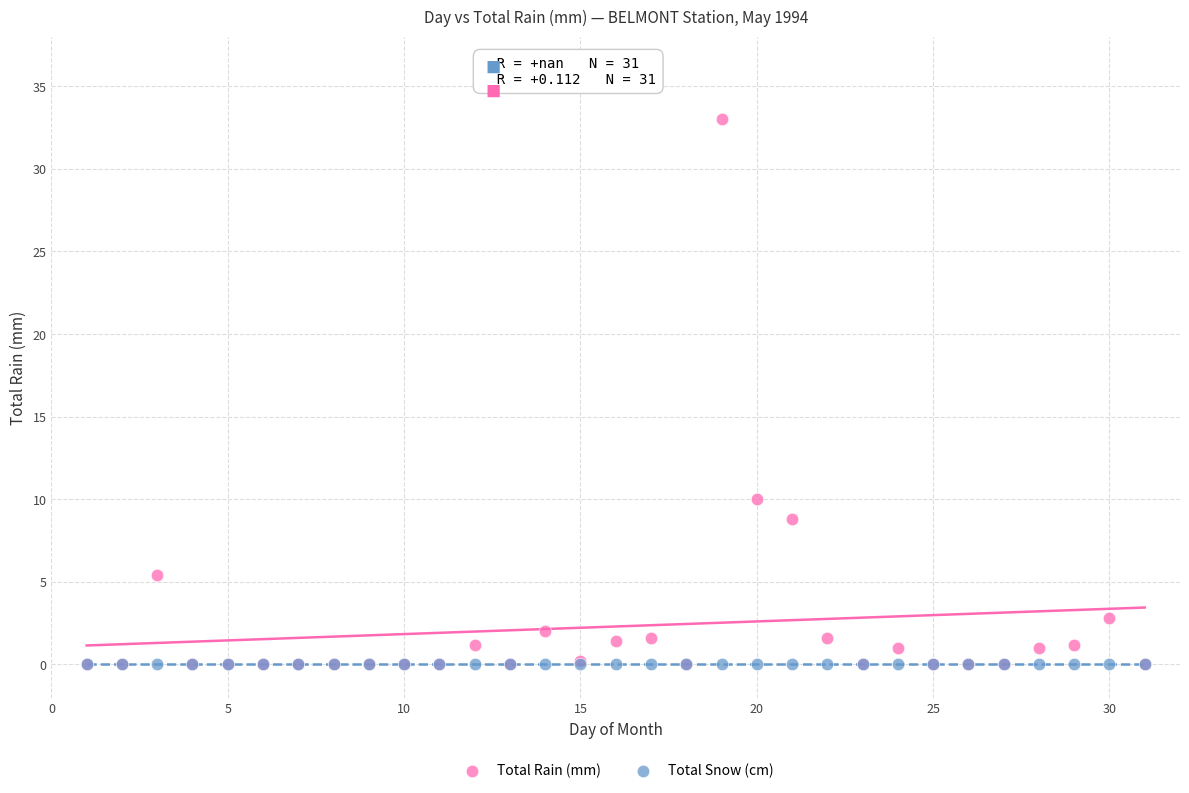

Across all series, what Y value is closest to 16?

10.0